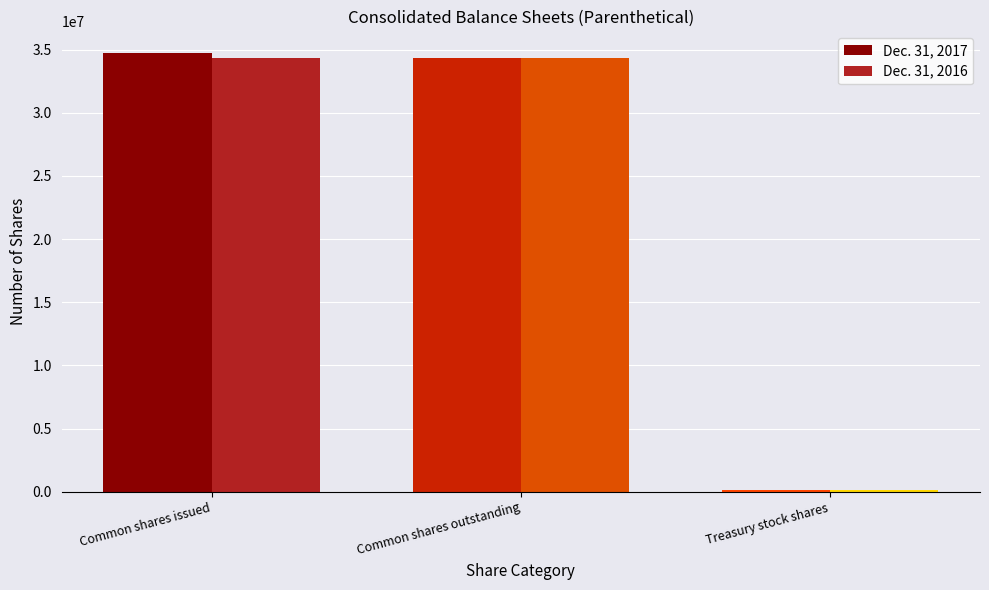

The Dec. 31, 2016 series shows 48733018 at Common shares outstanding. True or false?

False